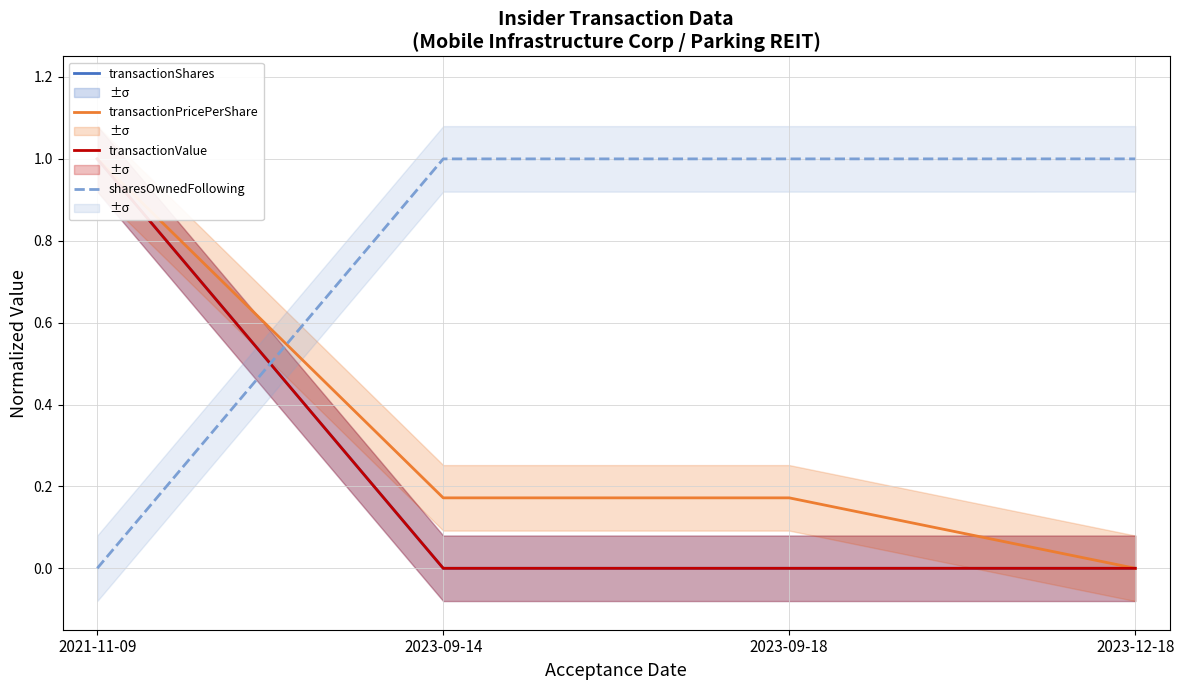

What is the total value across all series at 2023-12-18?

1.0